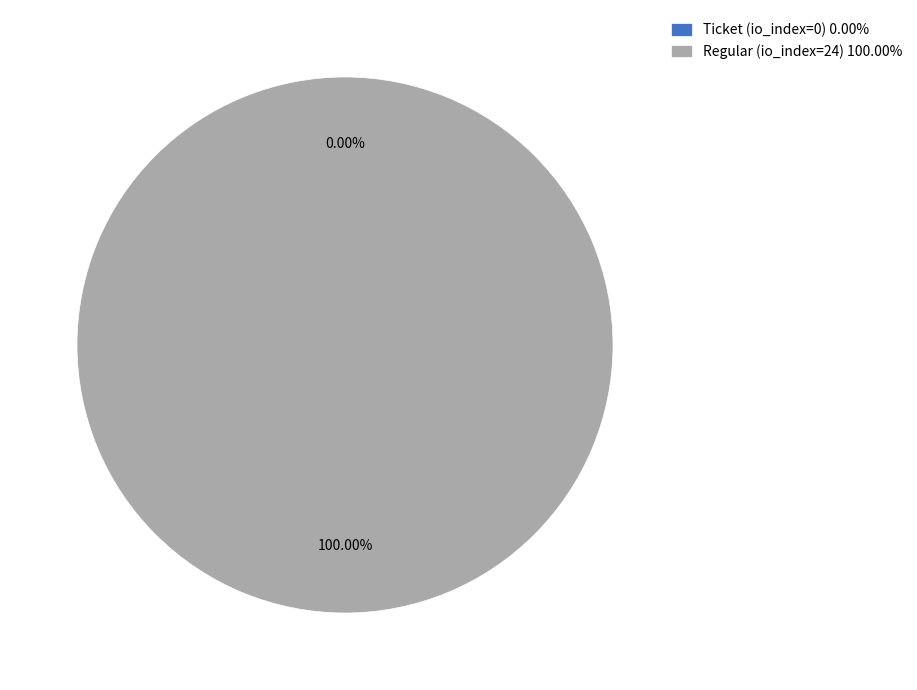

Rank the categories by value from highest to lowest.

Regular (io_index=24), Ticket (io_index=0)